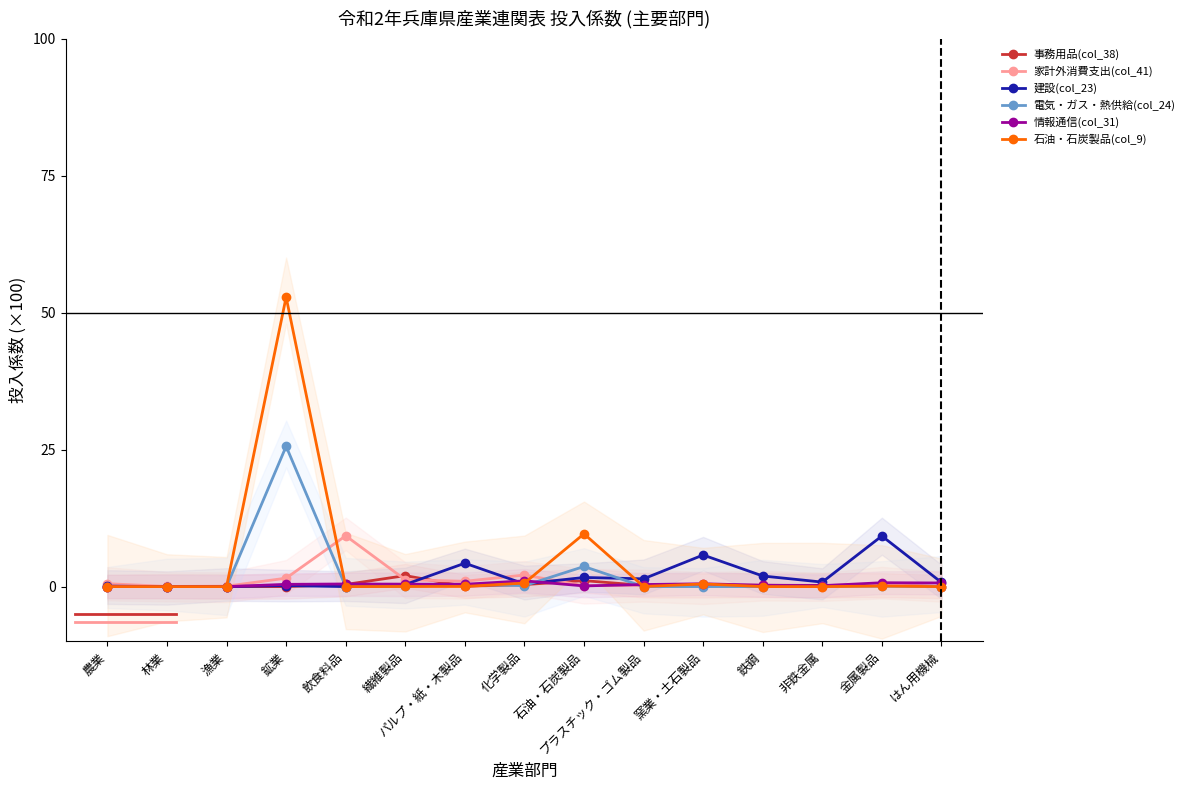

Which category has the highest value across all series?

鉱業